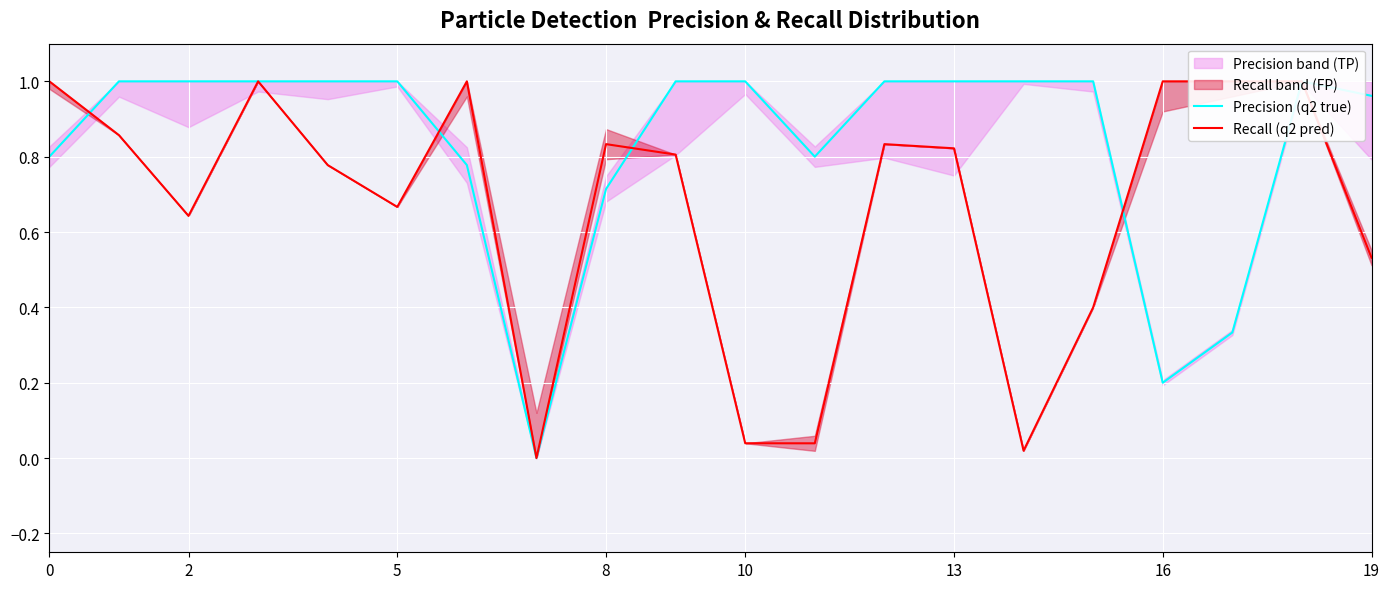

What is the difference between the second highest and second lowest values in the Precision (q2 true) series?

0.8